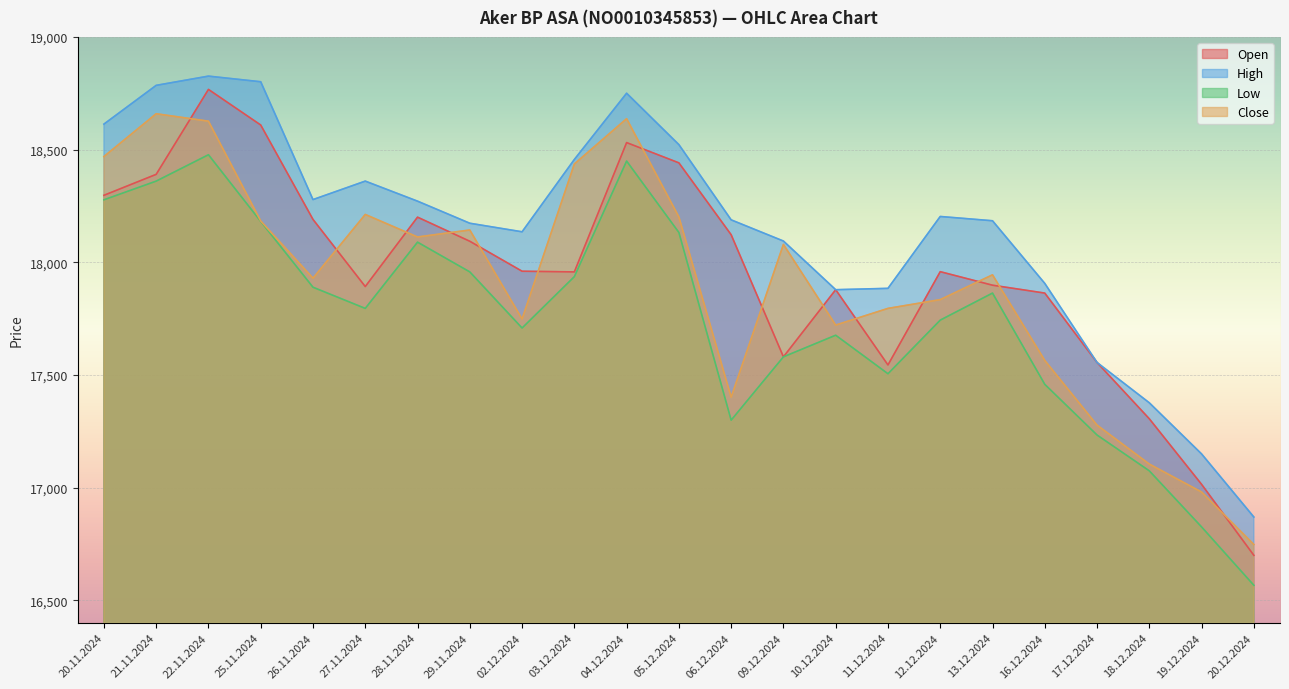

What is the label of the 3rd point from the right?

18.12.2024